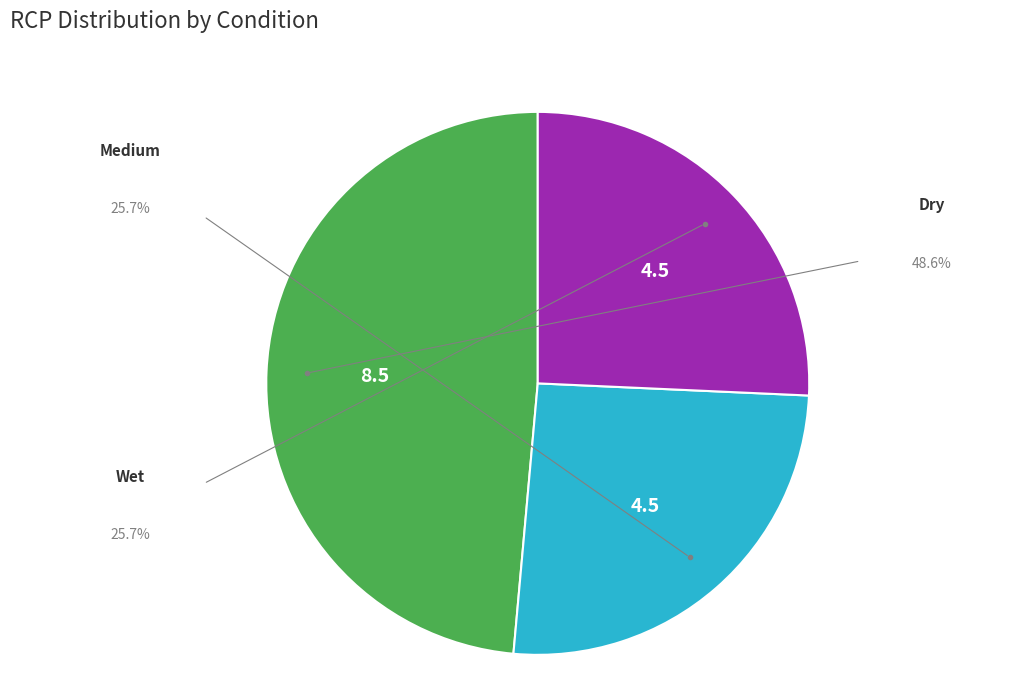

Count the number of slices in the pie.

3